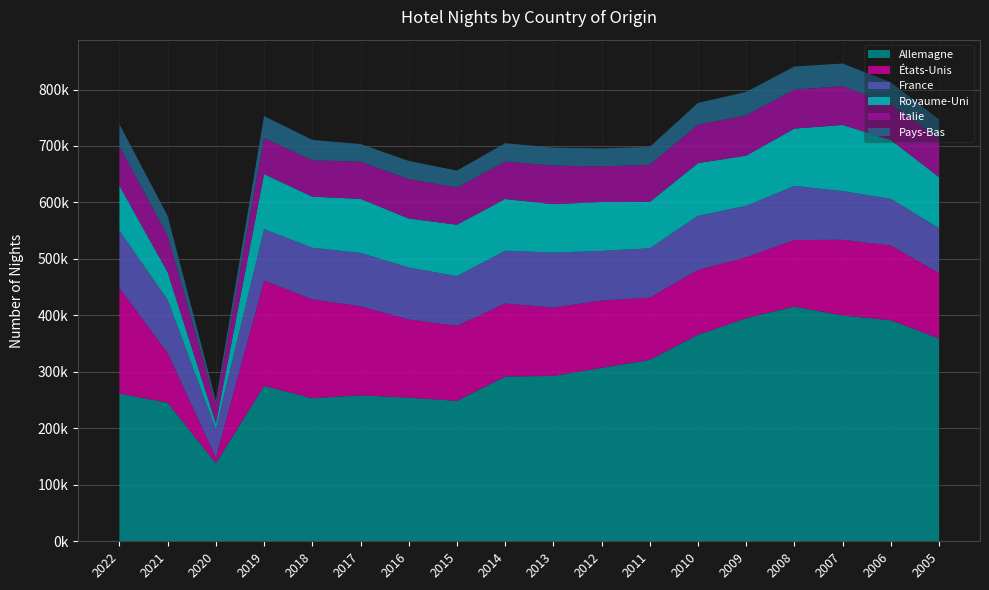

Reading left to right, what are all the values shown in this chart?

Allemagne: 261736	245547	138294	275252	253326	258534	254374	248701	291847	292825	307173	321335	365742	395043	415698	399946	391544	359334
États-Unis: 186930	87674	9742	186355	174962	157482	138310	132793	129160	121036	119118	109925	114580	107672	117817	133884	132128	115536
France: 101124	94118	50217	91165	91500	94698	92070	88036	93519	97484	87915	87616	95995	91281	95752	86277	82714	79651
Royaume-Uni: 79922	49192	10650	97590	90480	95724	86874	91071	91669	85679	86579	81972	93383	88895	101552	117161	104339	90358
Italie: 69675	64252	33236	63652	64359	65693	69715	65928	66239	68245	62967	65831	68027	71287	69078	68637	63449	67961
Pays-Bas: 39048	35382	6811	39128	36203	31312	32186	29922	32524	31835	31962	31751	38559	41624	40875	40092	38651	34107